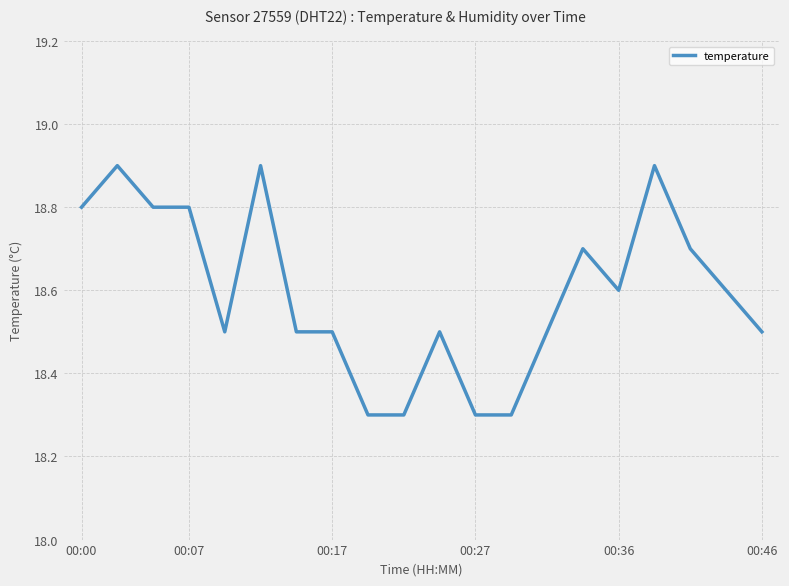

Reading left to right, extract all data points from this chart.

18.8	18.9	18.8	18.8	18.5	18.9	18.5	18.5	18.3	18.3	18.5	18.3	18.3	18.5	18.7	18.6	18.9	18.7	18.6	18.5